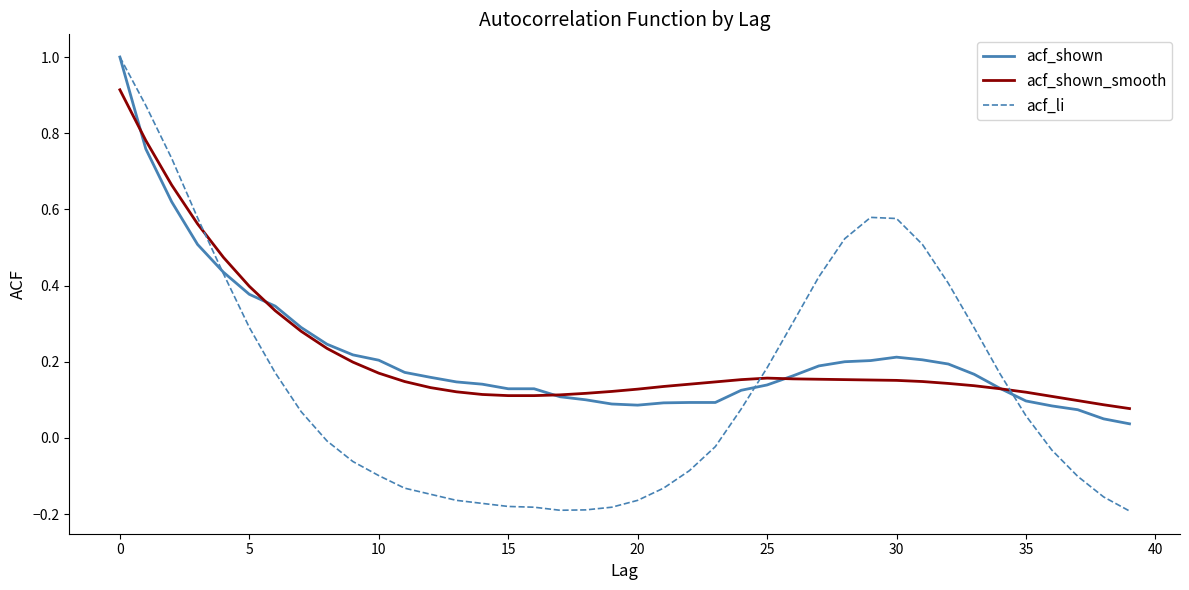

How many values in acf_li are below zero?

20